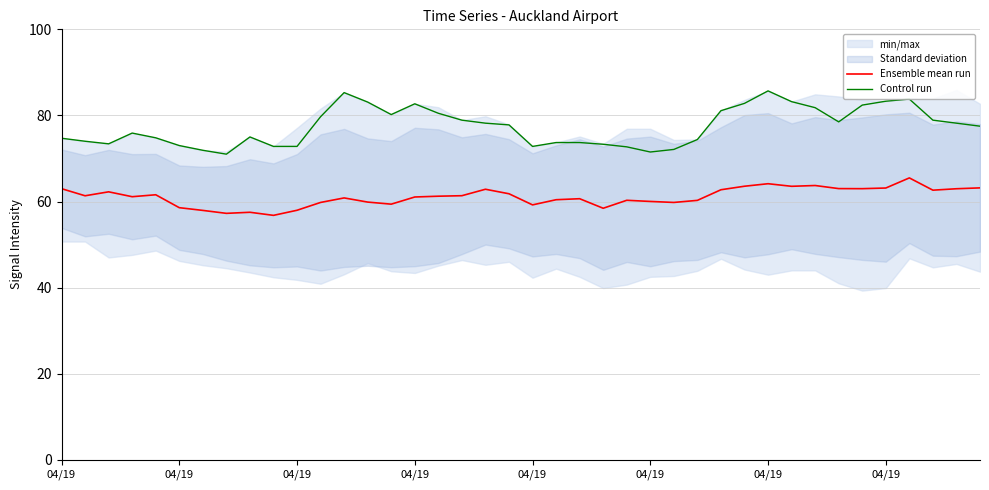

Is the value of Ensemble mean run at 04/19 greater than the value of Control run at 8?

No